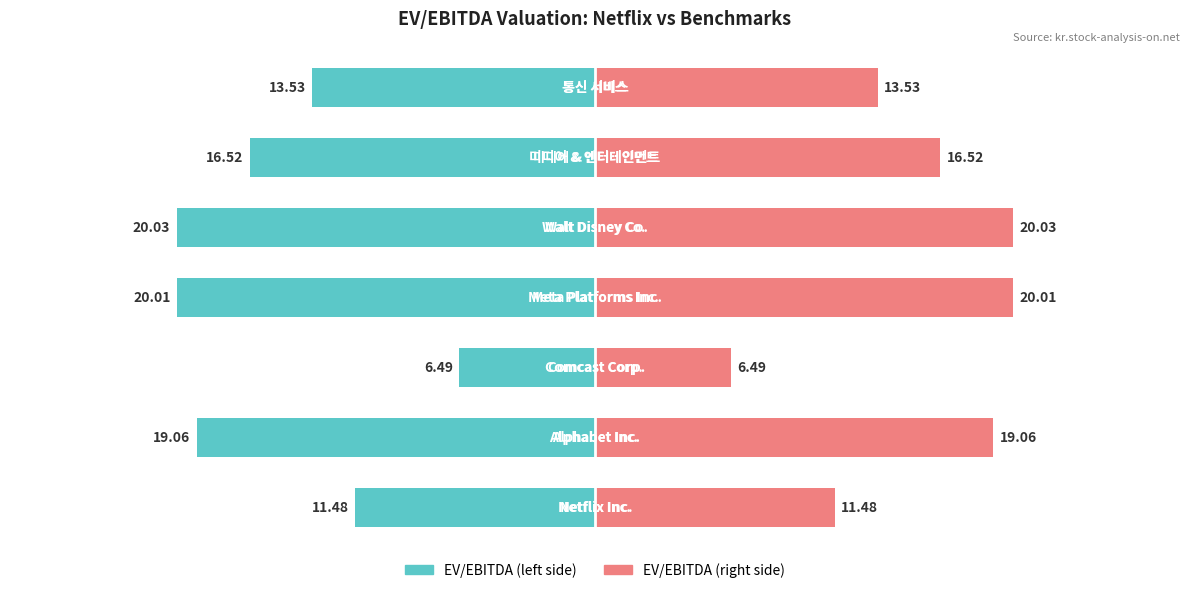

The EV/EBITDA (right) series shows 10.2 at 2. True or false?

False